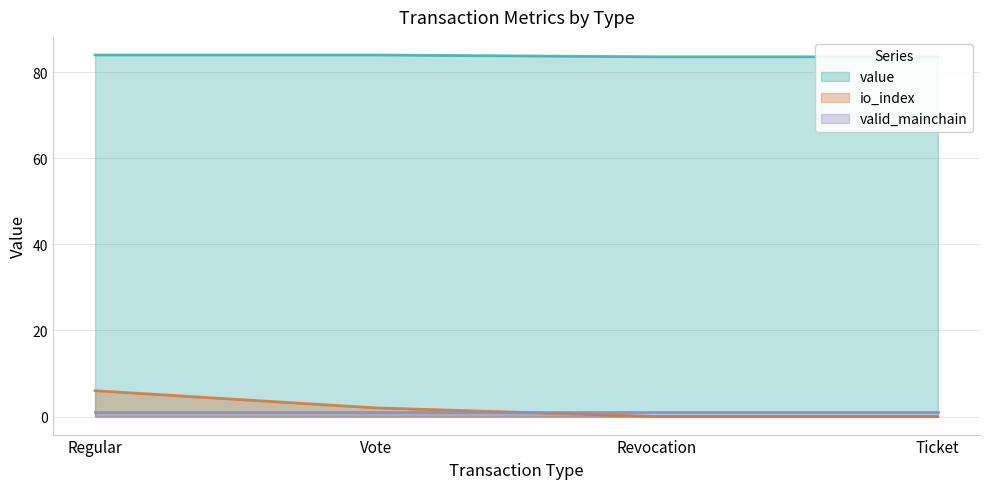

The value of value at Ticket is 150.0. True or false?

False